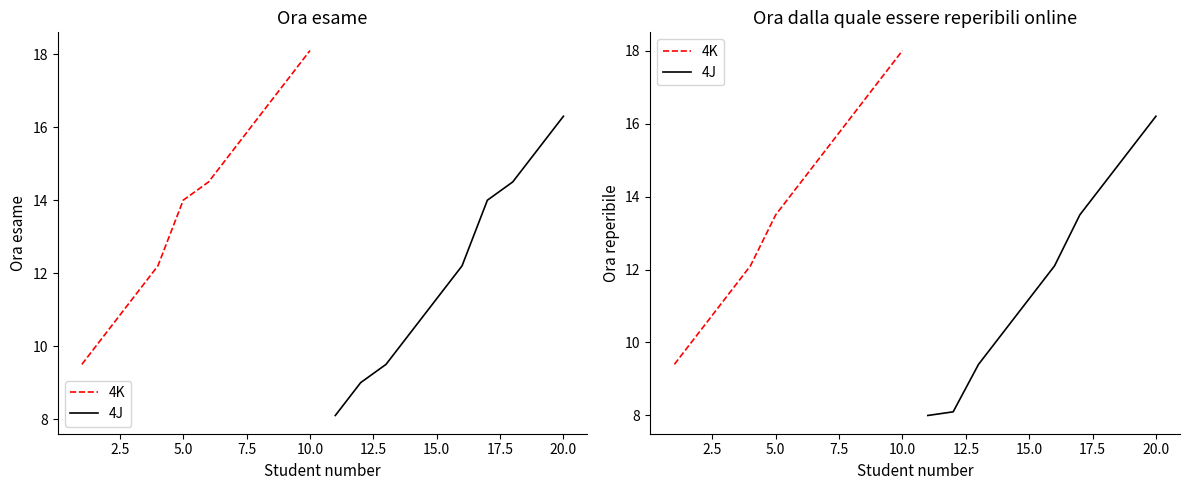

What is the difference between the highest and lowest values at 2.5?

2.2